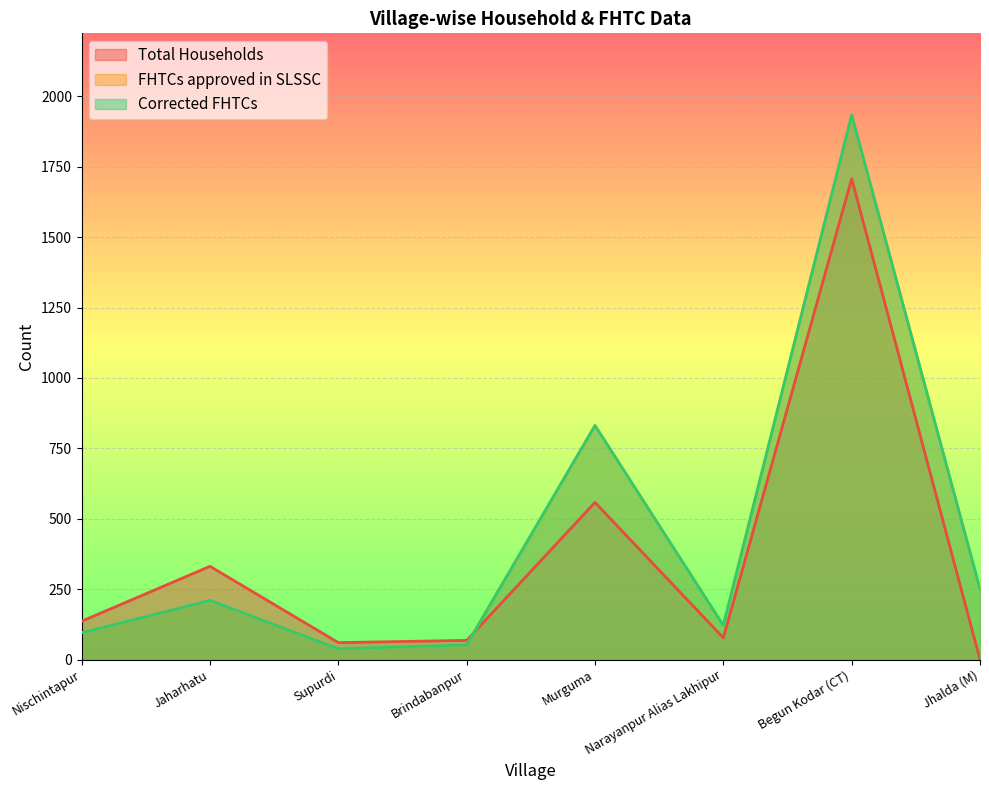

What position from the right is Murguma?

4